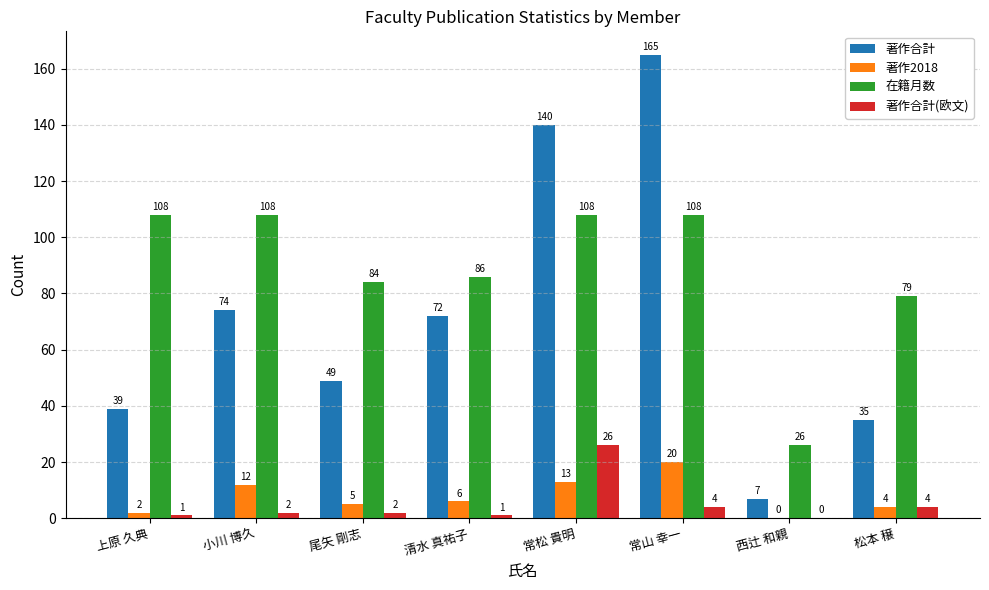

What is the total value across all series at 小川 博久?

196